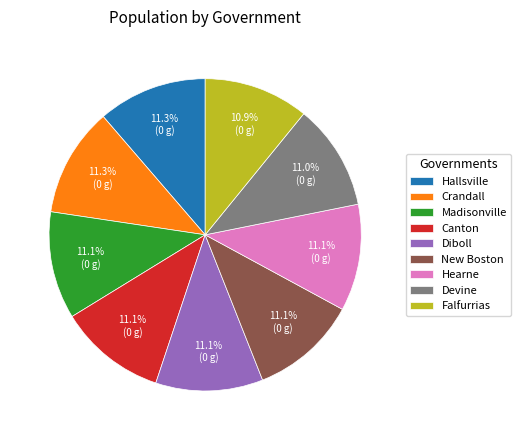

True or false: New Boston accounts for 3% of the total.

False